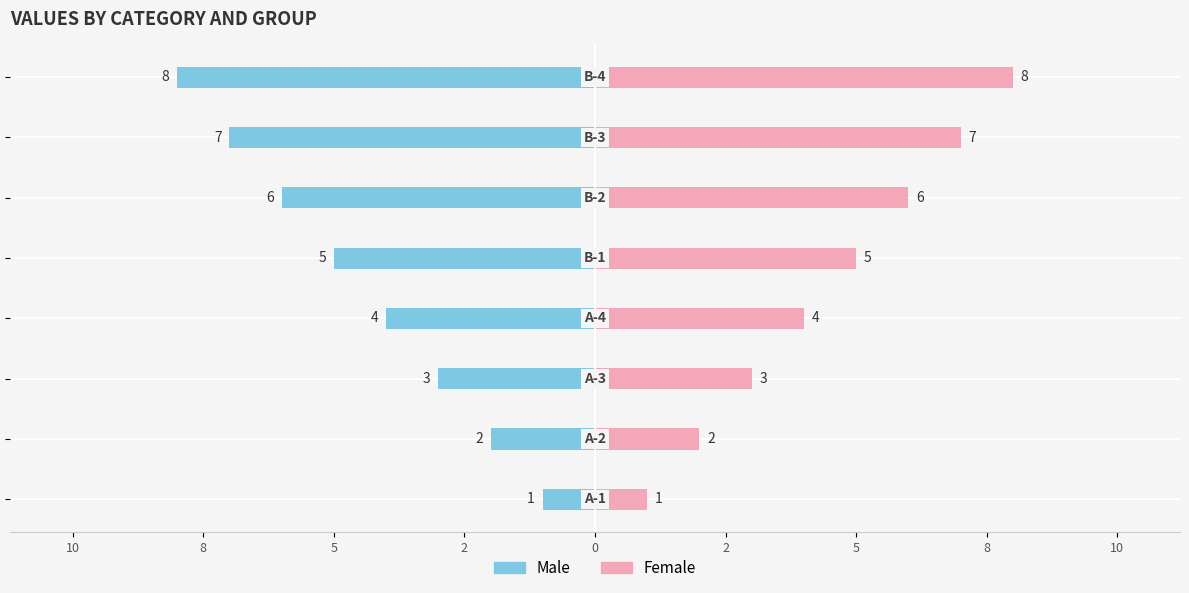

At 5, list the series in order from largest to smallest.

Female, Male